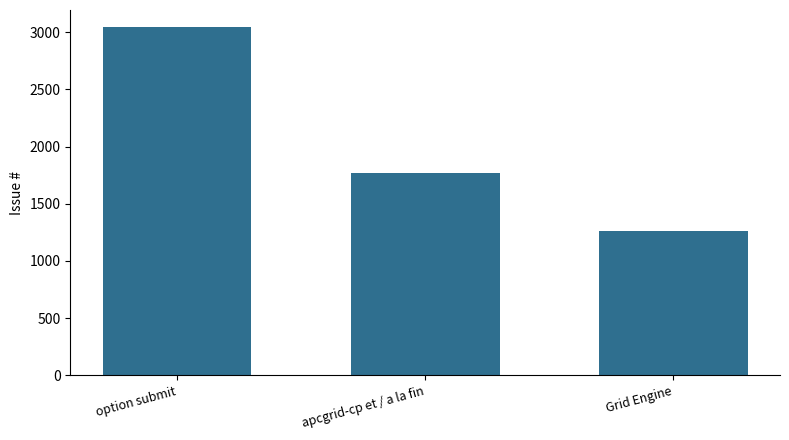

What is the approximate value at option submit, to the nearest 10?

3040